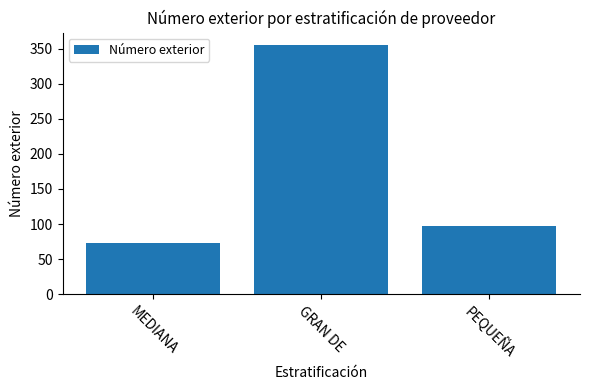

Between GRAN DE and PEQUEÑA, which is larger?

GRAN DE